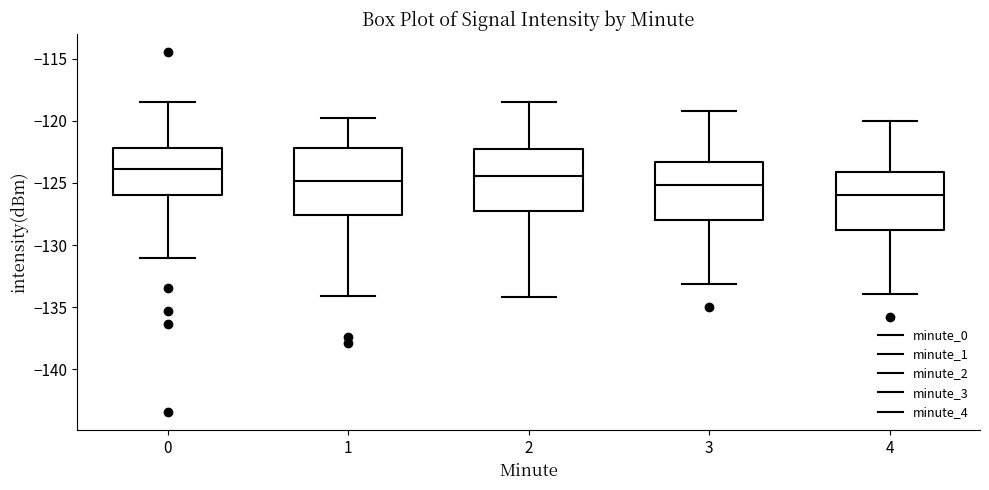

Reading left to right, transcribe this box plot: for each box, give where its median line is, the range the box spans, and where its two whiskers end, as read against the y-axis. The values are not printed on the chart, so give them approximately, as read against the axis.

0: median -124.0, box -126.0 to -122.0, whiskers -131.0 to -118.5
1: median -125.0, box -127.5 to -122.0, whiskers -134.0 to -119.5
2: median -124.5, box -127.0 to -122.0, whiskers -134.0 to -118.5
3: median -125.0, box -128.0 to -123.5, whiskers -133.0 to -119.0
4: median -126.0, box -128.5 to -124.0, whiskers -134.0 to -120.0